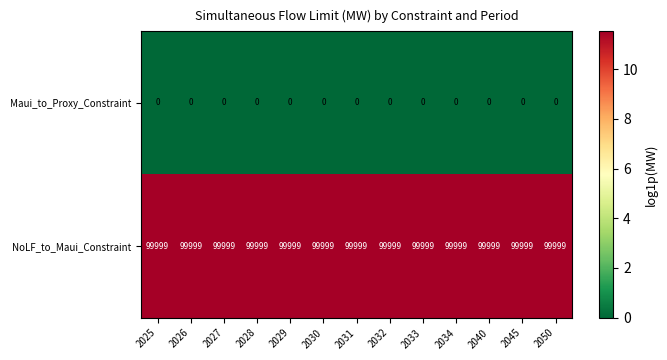

Which series has the largest total across all categories?

NoLF_to_Maui_Constraint